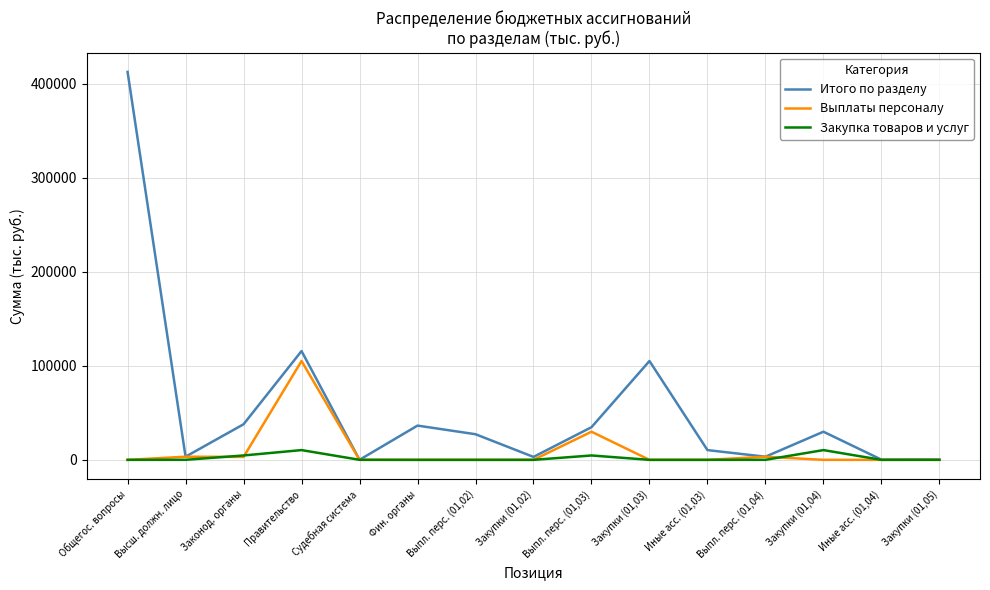

At which label is Итого по разделу closest to 206223?

Правительство